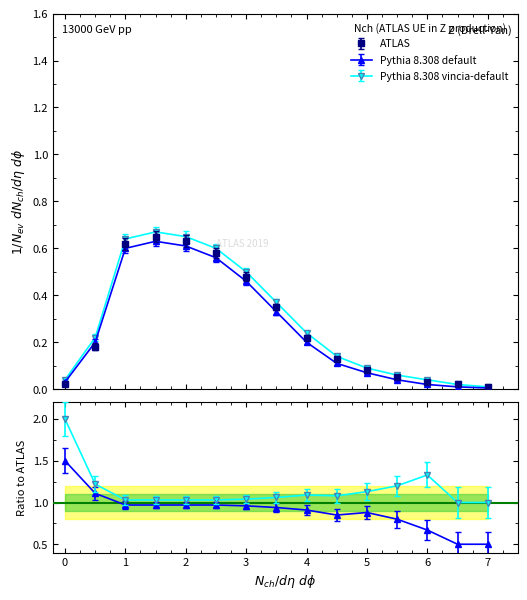

Which series has the largest total across all categories?

Pythia 8.308 vincia-default